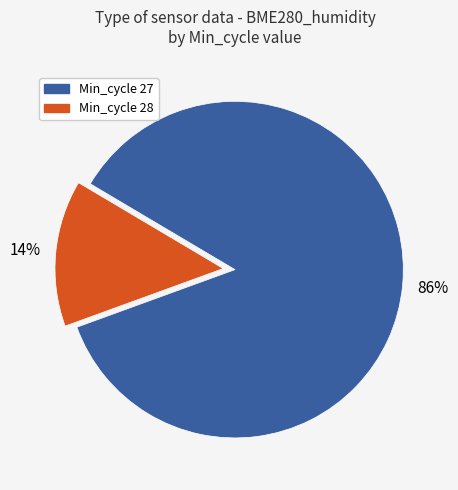

Is there any slice that represents more than half of the pie?

Yes